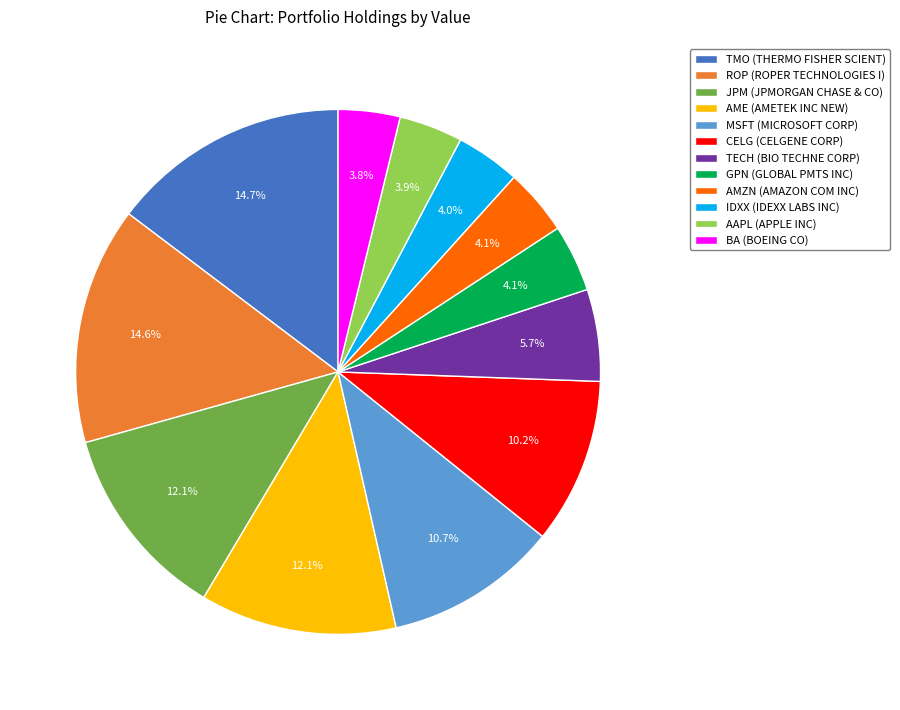

Does AMZN (AMAZON COM INC) represent more than half of the total?

No